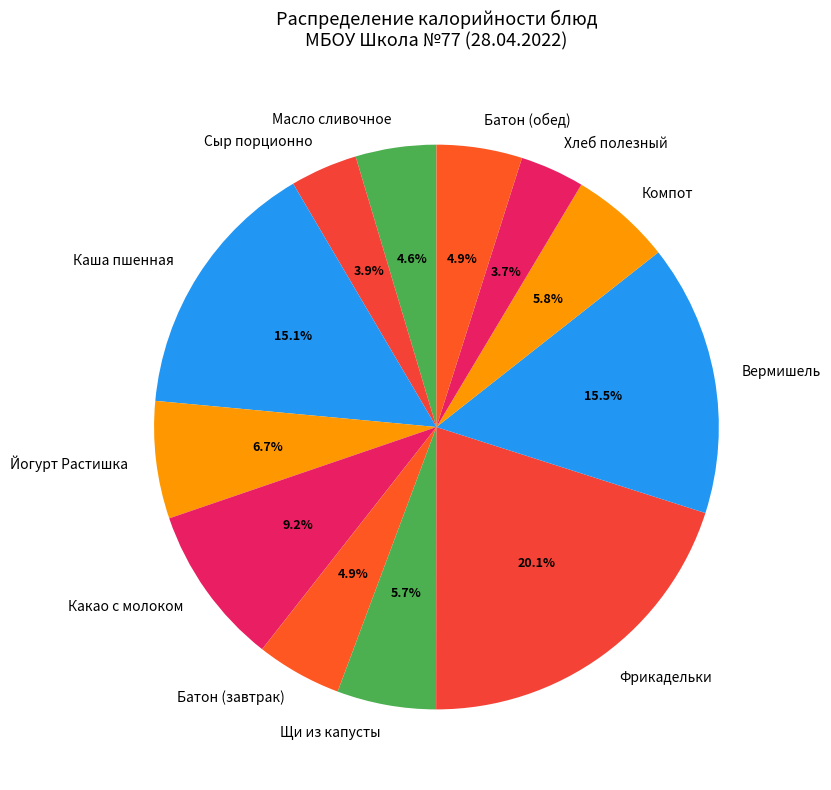

To the nearest percent, what is the difference between the largest and smallest slice percentages?

16%